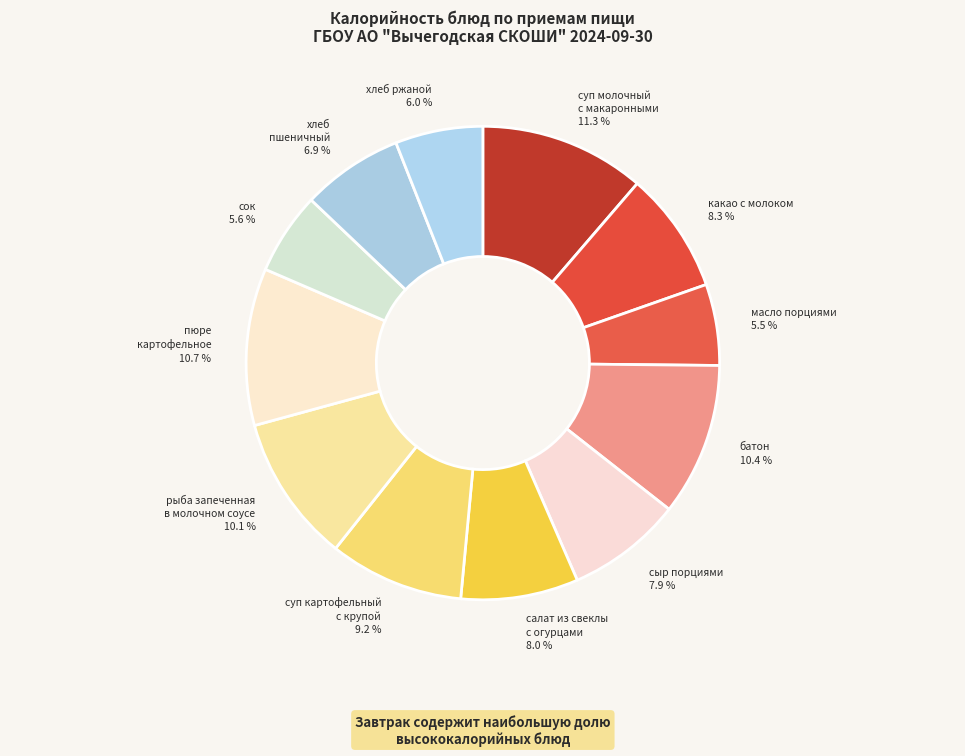

What is the largest slice in the pie chart?

суп молочный c макаронными